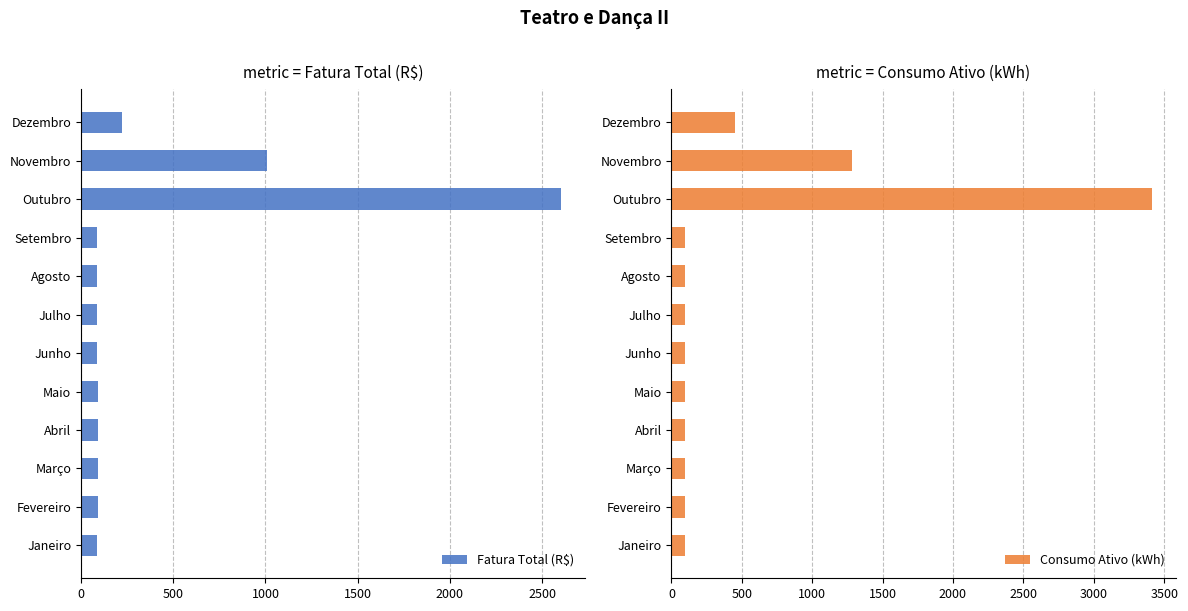

What is the sum of the Fatura Total (R$) values at Agosto and Dezembro?

311.8